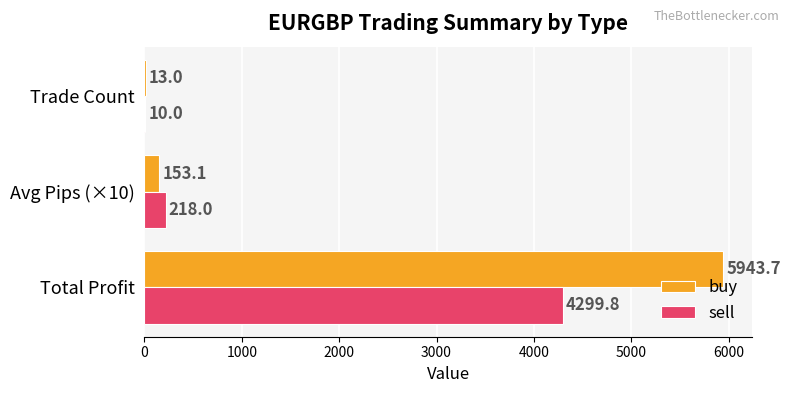

How many values in the buy series exceed 153?

2